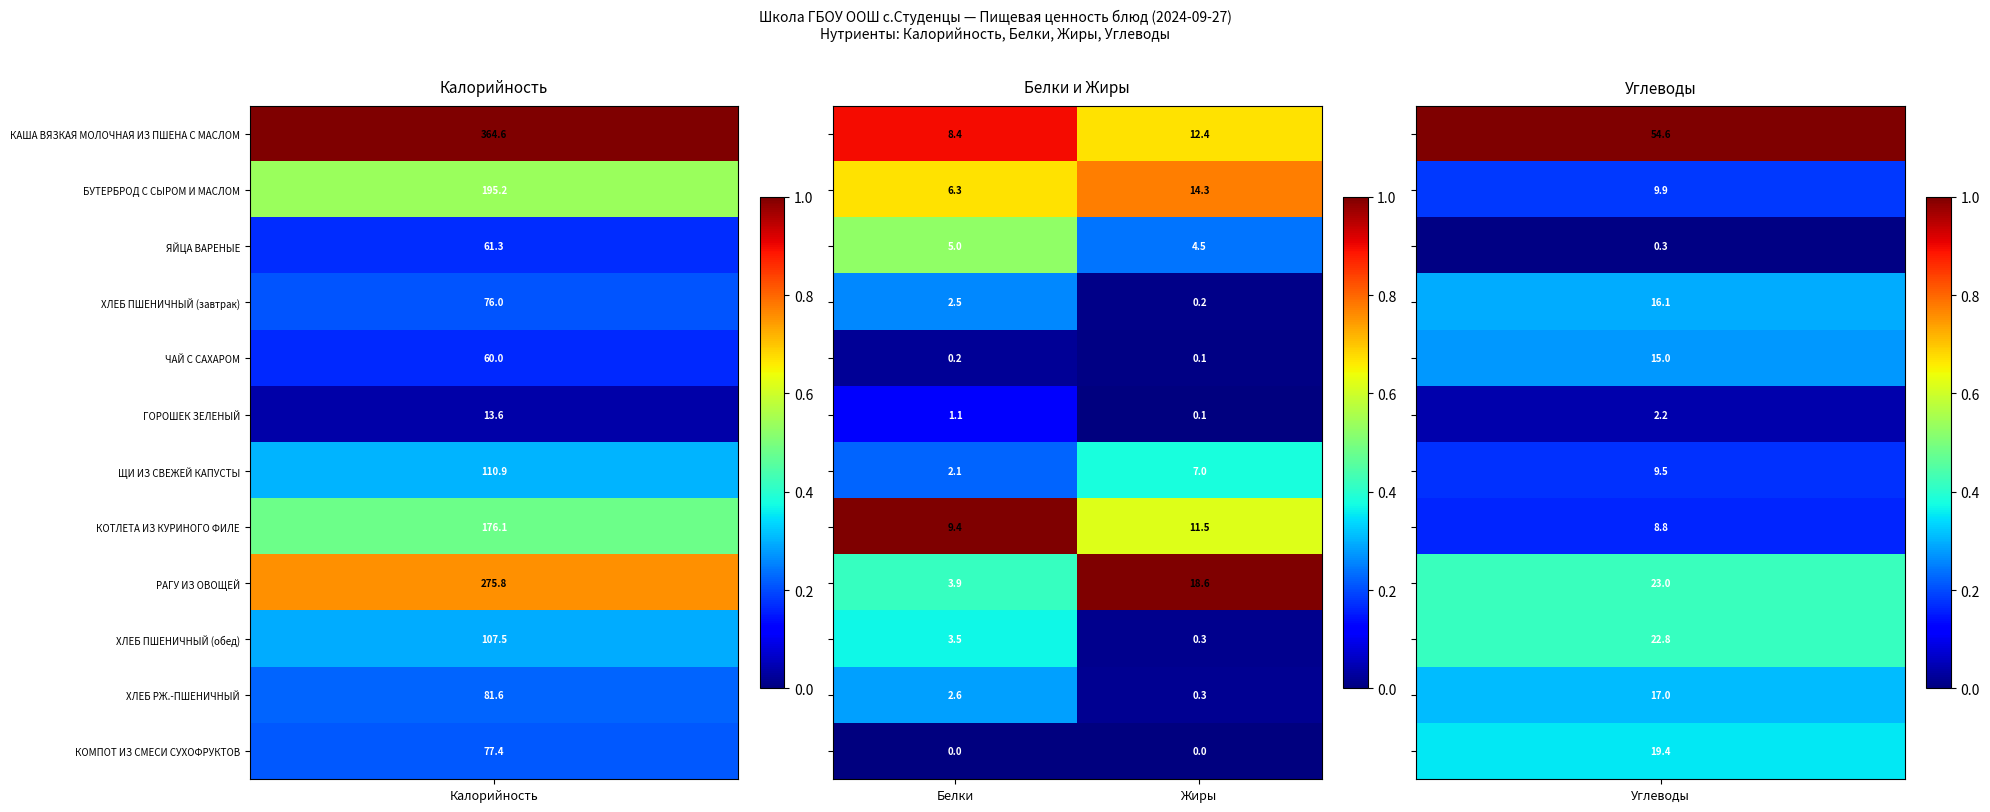

What is the maximum value shown in the chart?

18.6